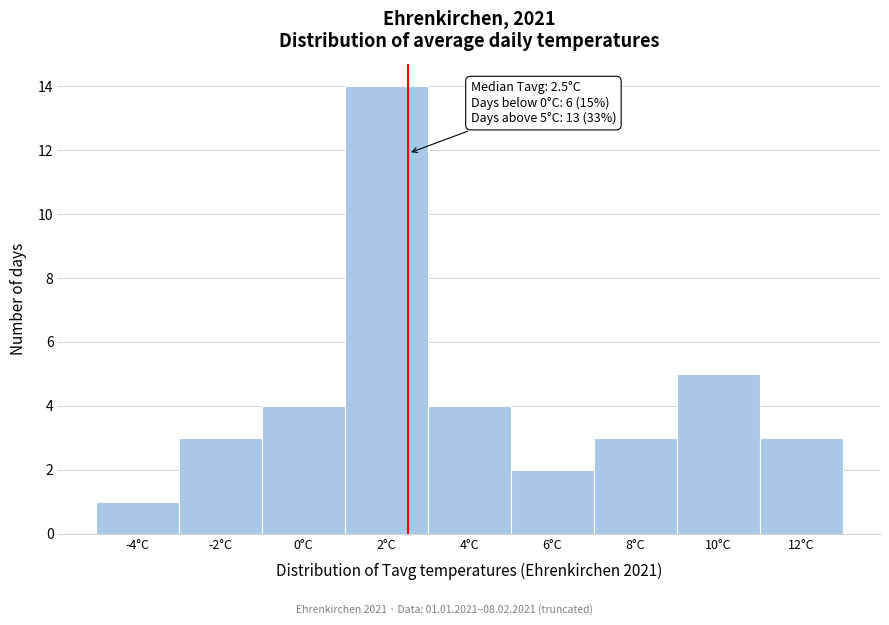

Over which range of the x-axis is the bar tallest?

1 to 3